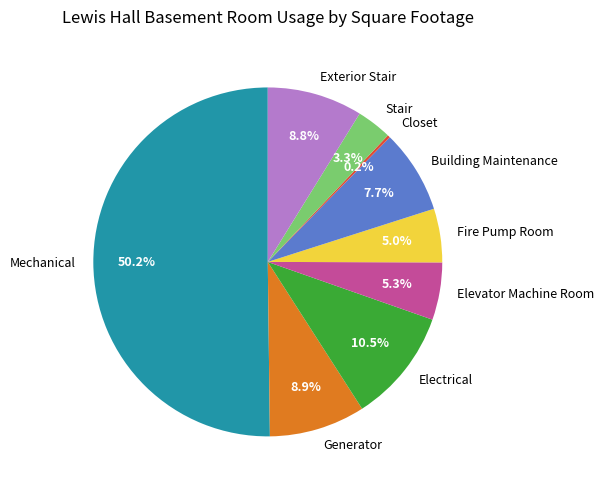

Do Generator and Electrical together represent more than half of the pie?

No